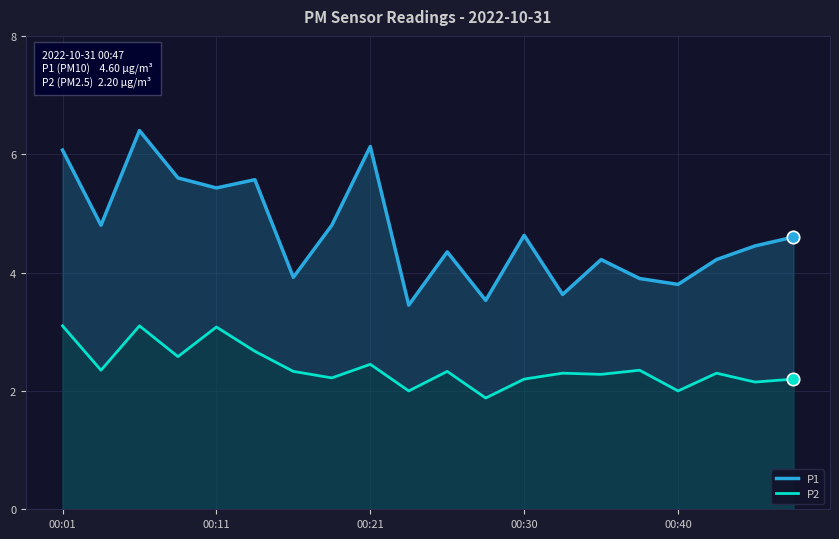

Which series contains the highest Y value?

P1